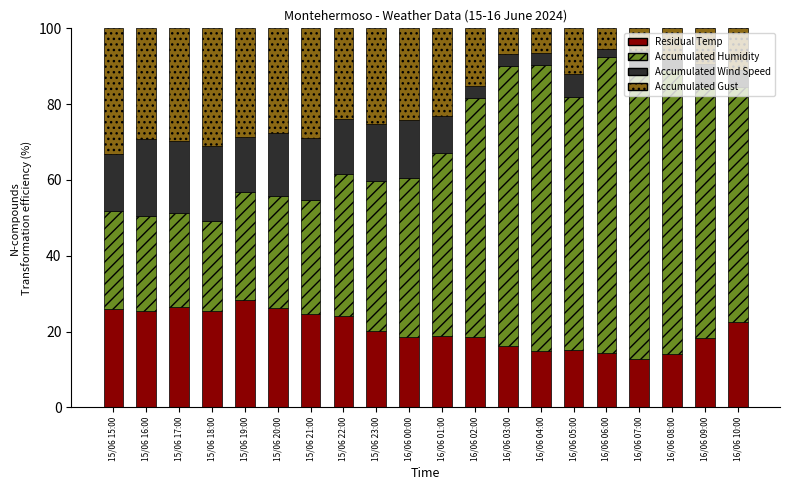

What is the total value across all series at 15/06 23:00?

100.0